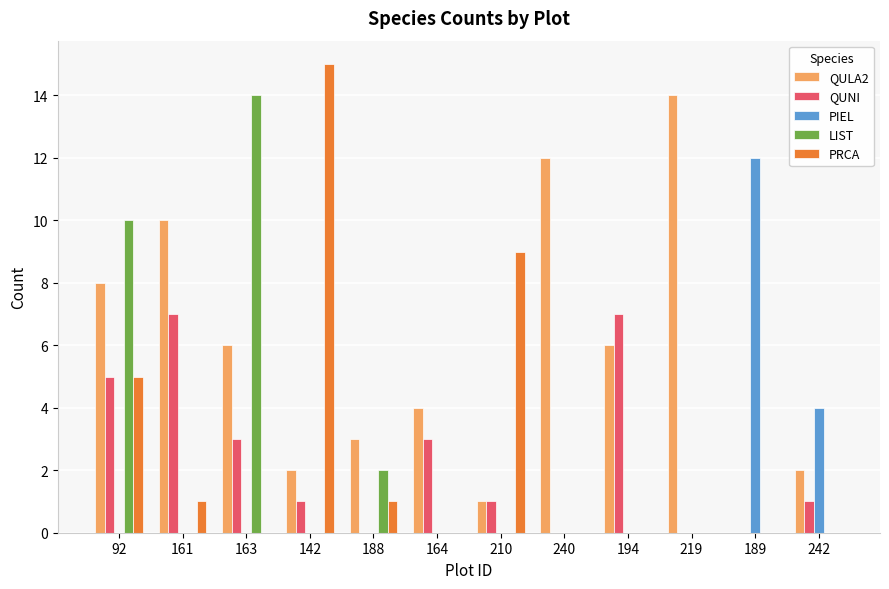

How many categories are shown in the chart?

12